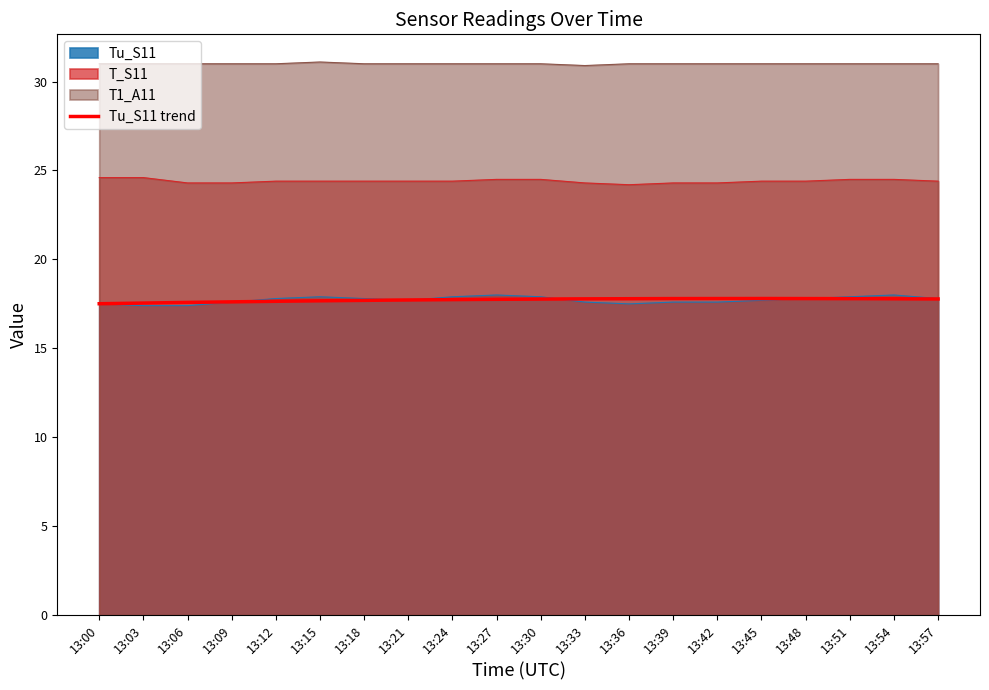

At which category is the sum across all series the highest?

13:27